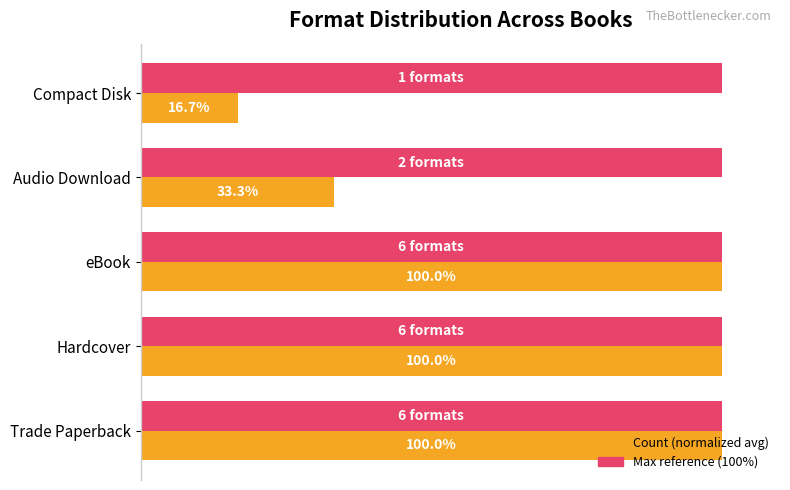

Which label corresponds to the smallest value in the chart?

Compact Disk